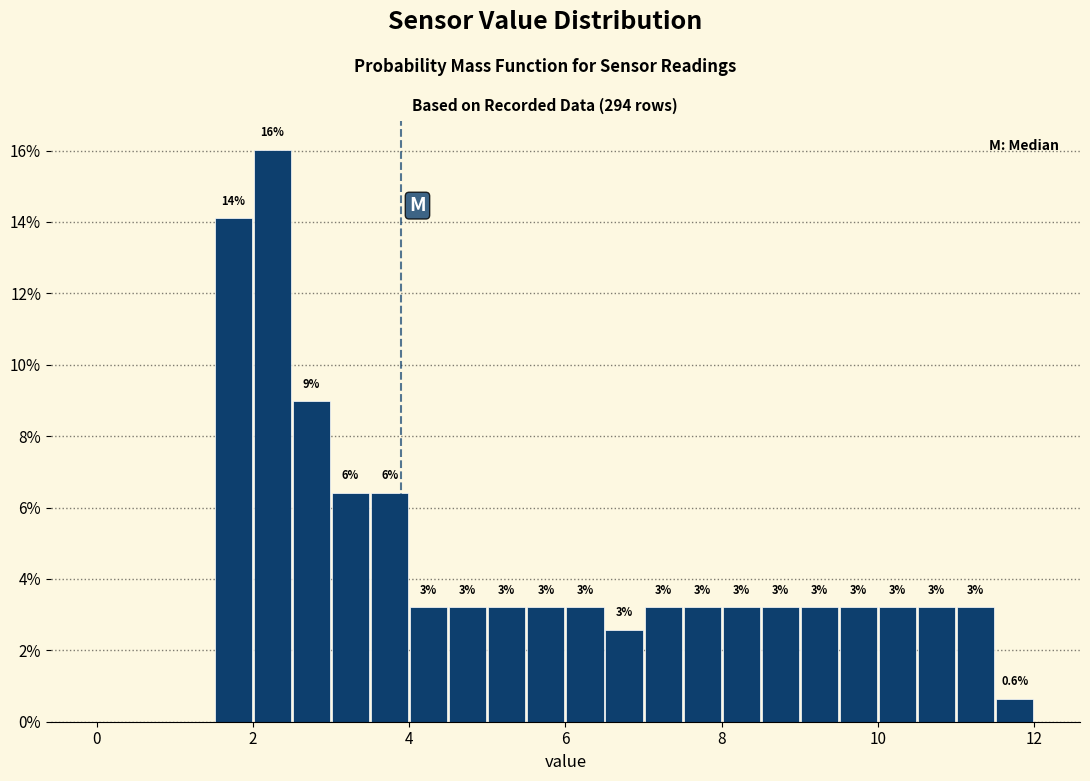

Around what value on the x-axis is the tallest bar? Give the approximate position of its centre, as read against the axis.

2.2